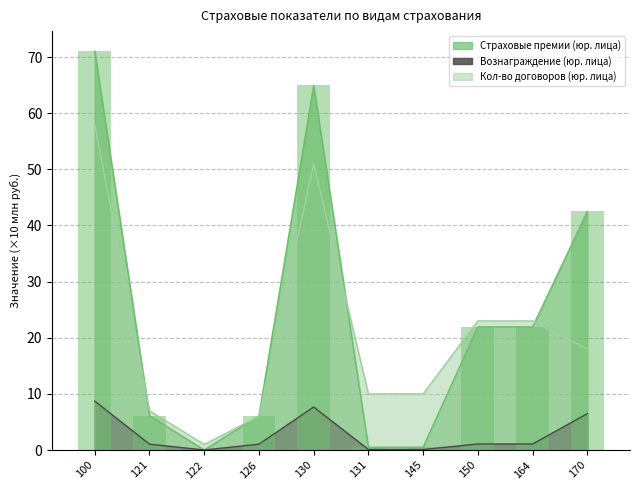

What is the value of the Количество договоров (юр. лица) bar at the 6th from the left?

10.0